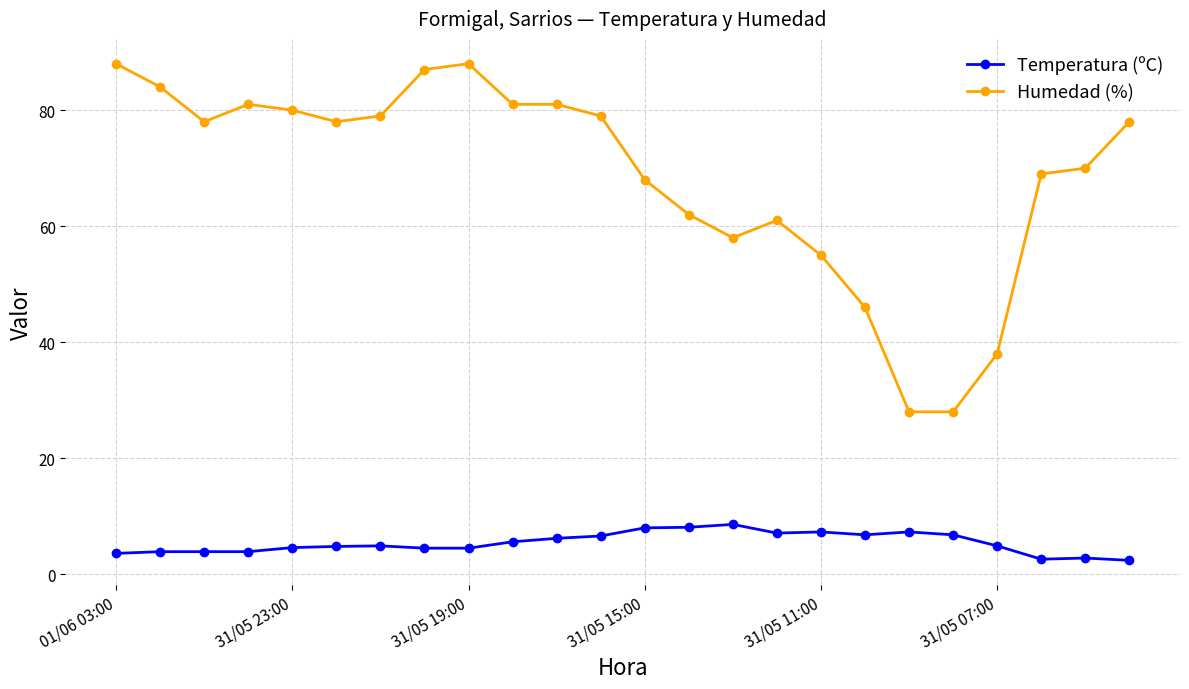

What is the minimum value shown in the chart?

2.4